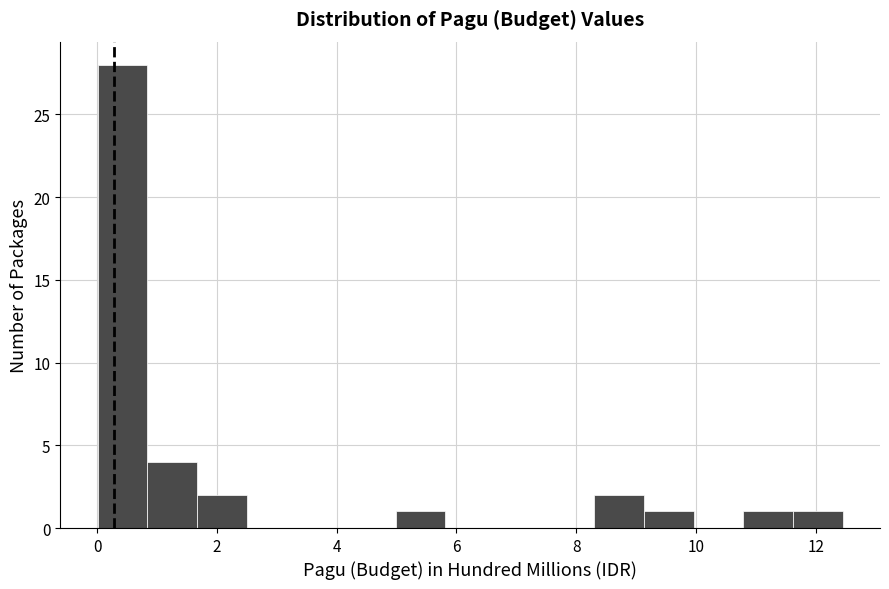

How tall is the bar that spans 11.6 to 12.4 on the x-axis? Neither the bar edges nor the heights are printed on the chart, so give them approximately, as read against the axes.

1